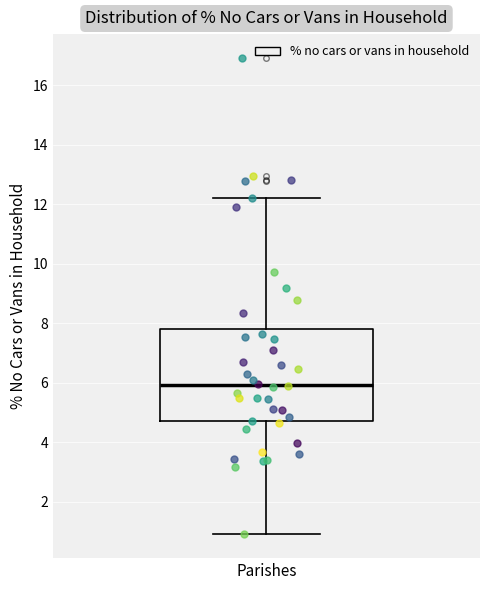

Where does the upper whisker of the box for Parishes end on the y-axis? The values are not printed on the chart, so give them approximately, as read against the axis.

12.2